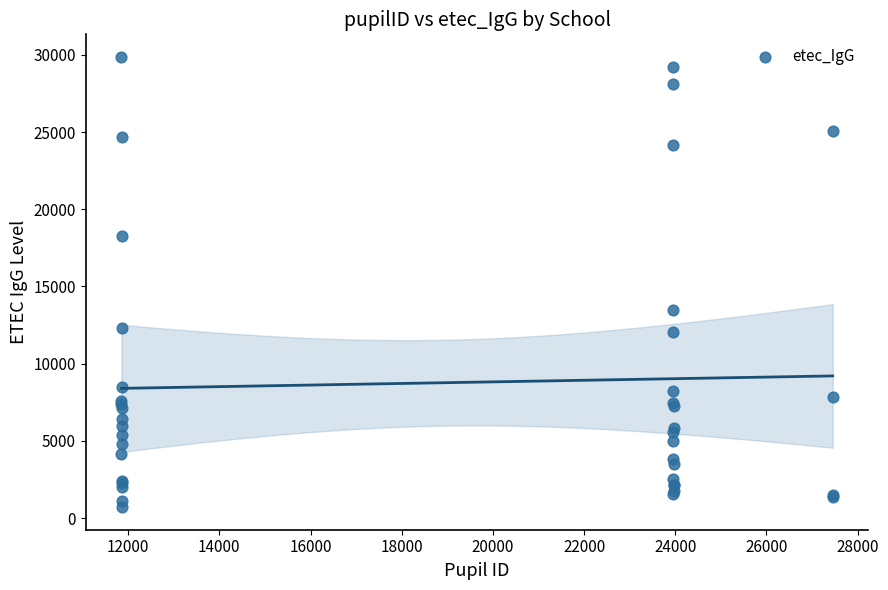

What Y value in the scatter plot is closest to 15285?

13502